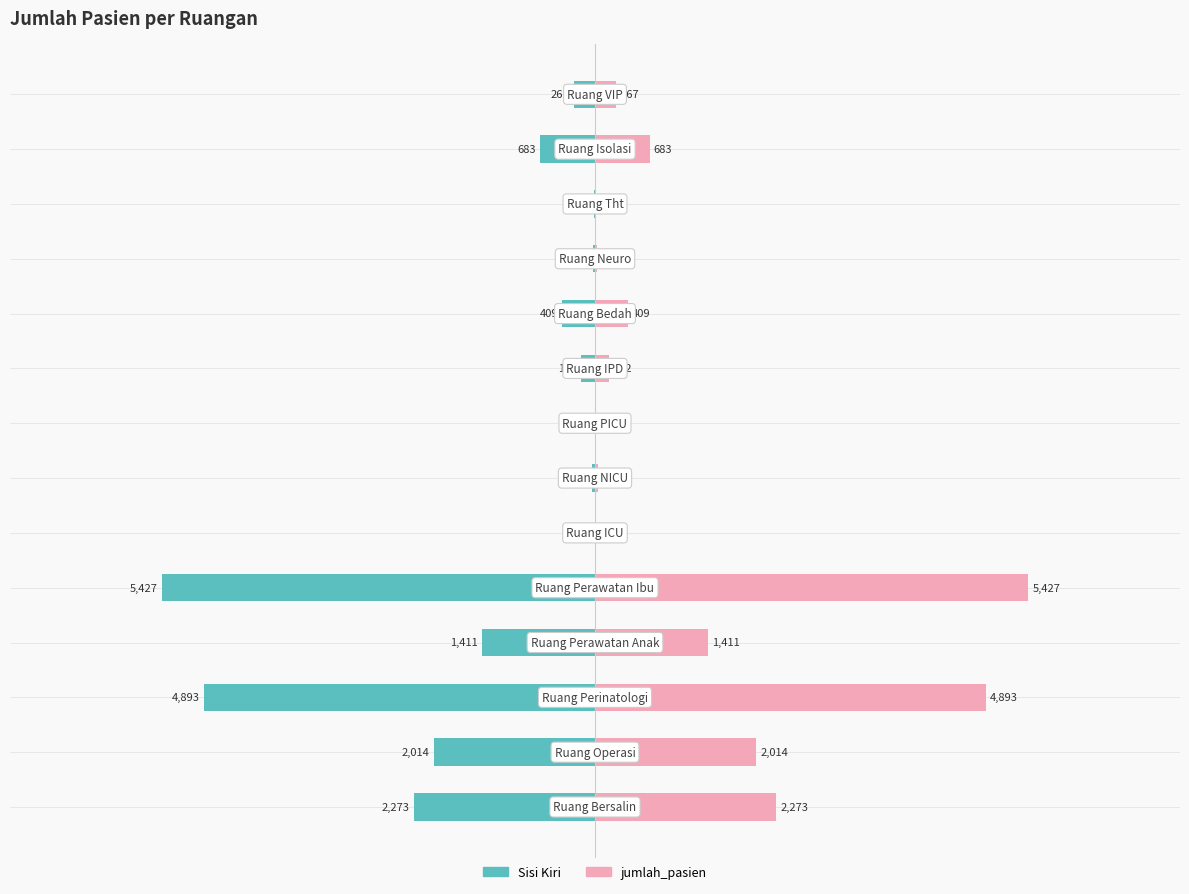

Which series has the largest total across all categories?

jumlah_pasien